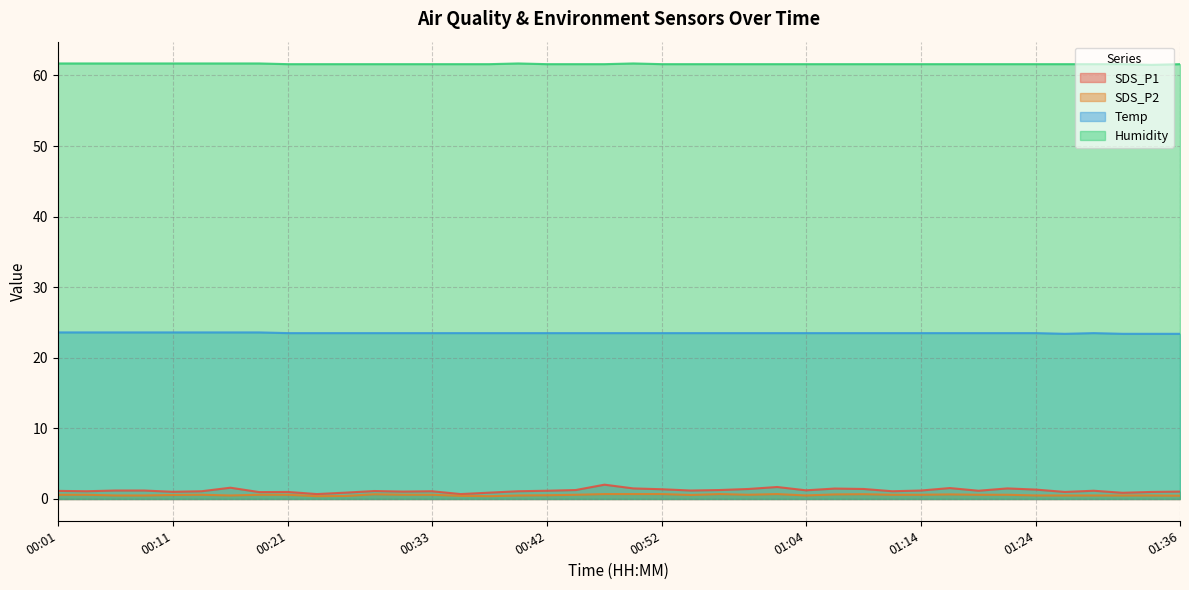

How many lines are shown in the chart?

4